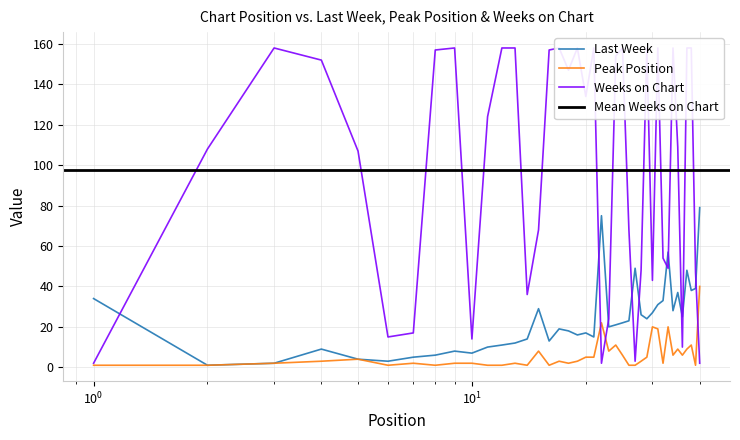

At 8, list the series in order from largest to smallest.

Weeks on Chart, Last Week, Peak Position